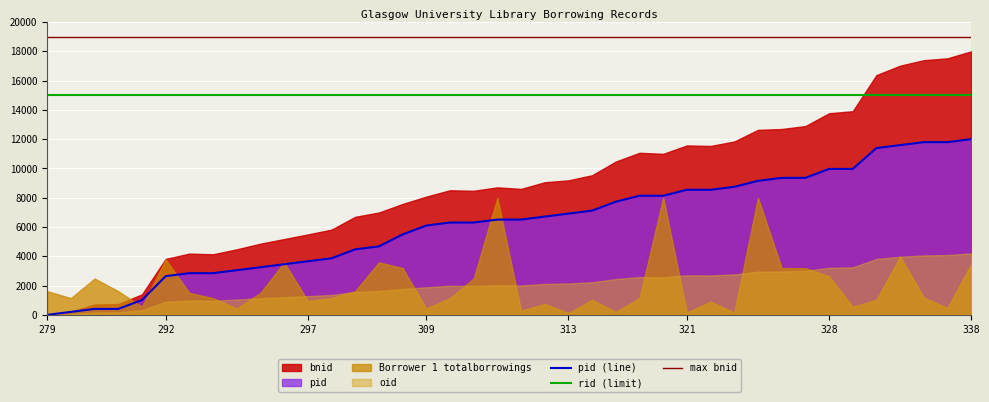

True or false: rid (limit) and pid (line) intersect in this chart.

False